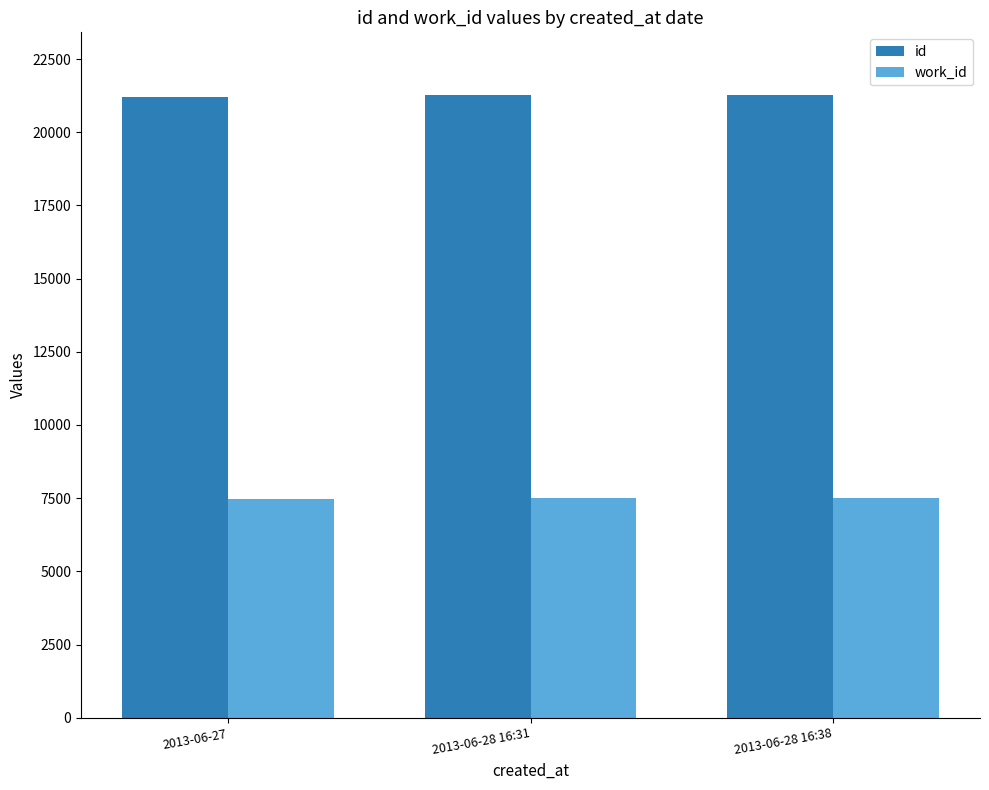

How many bars are there in each group?

2